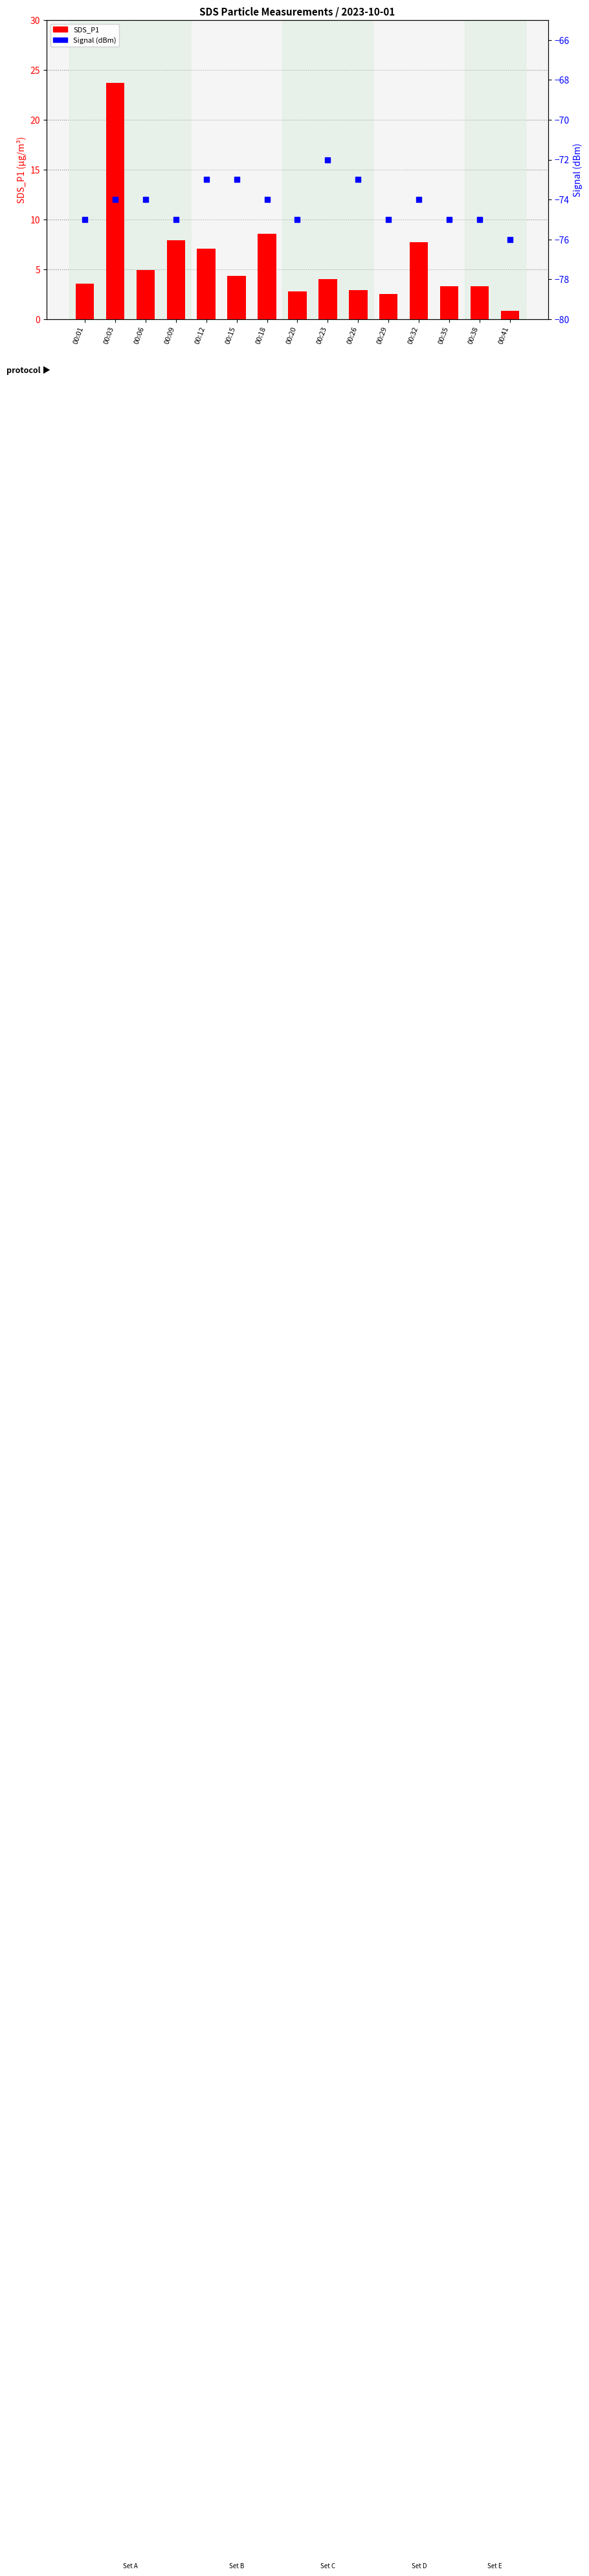

At how many categories does at least one series exceed -23?

15